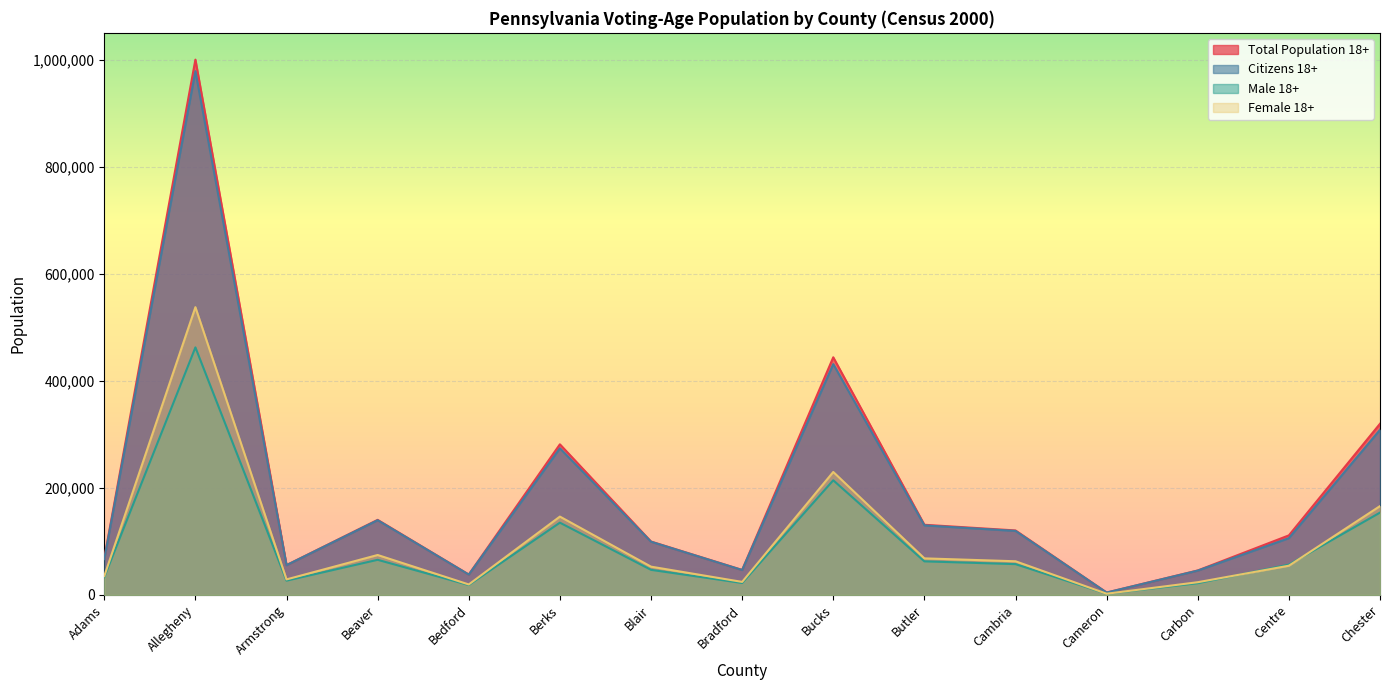

What is the difference between the maximum and minimum values in the Female 18+ series?

535658